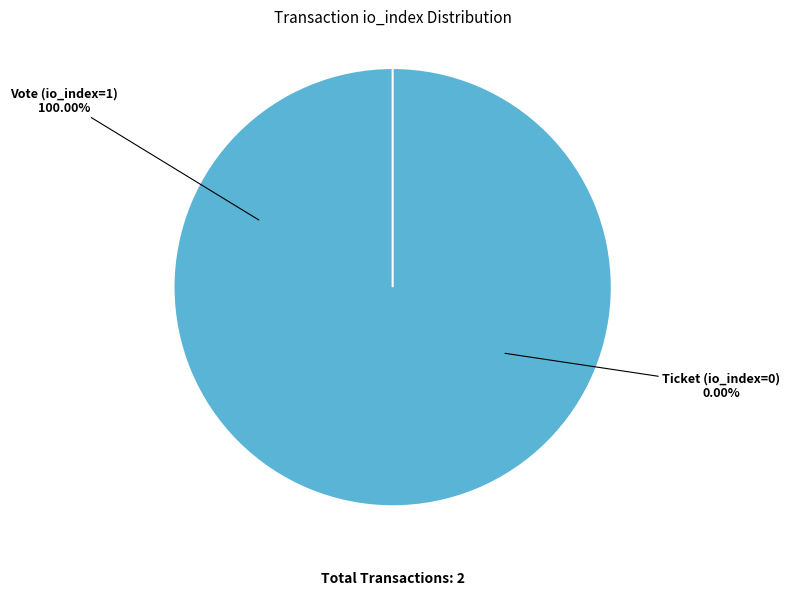

Does Vote (io_index=1) account for over 50% of the chart?

Yes